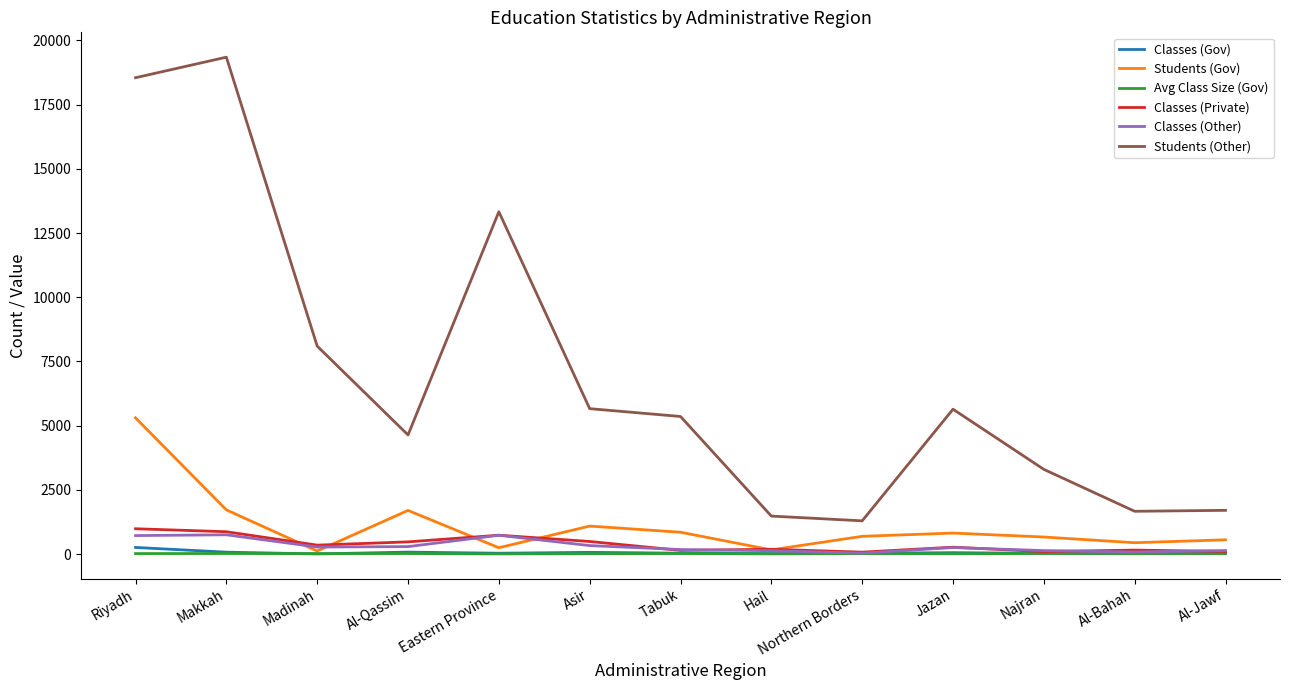

Which series has the widest spread of values?

Students (Other)